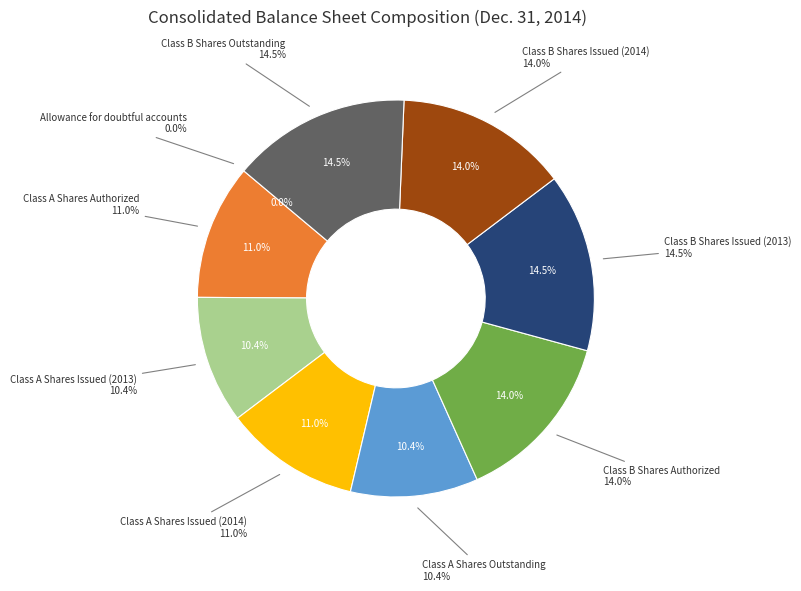

To the nearest percent, what percentage of the pie is Class A Shares Issued (2013)?

10%